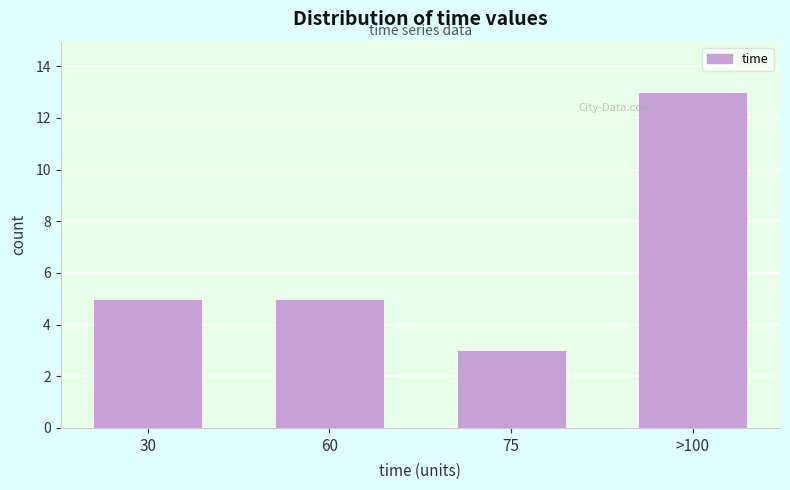

Reading left to right, what are all the values shown in this chart?

30=5	60=5	75=3	>100=13